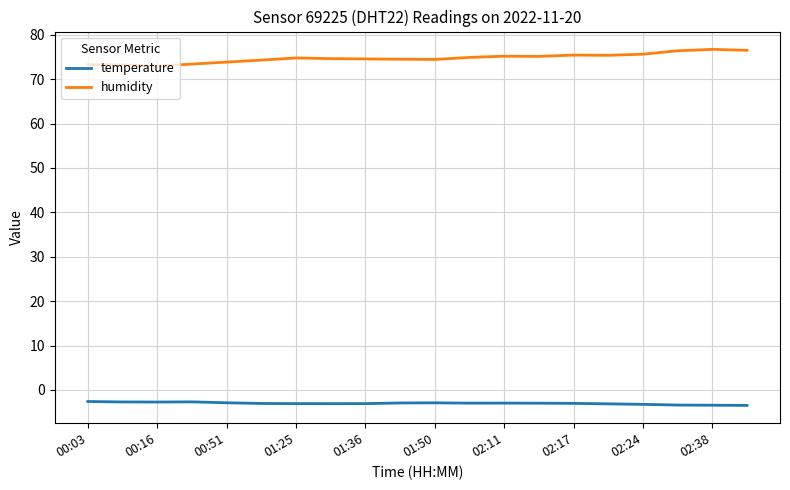

Rank the series by their average value, from highest to lowest.

humidity, temperature